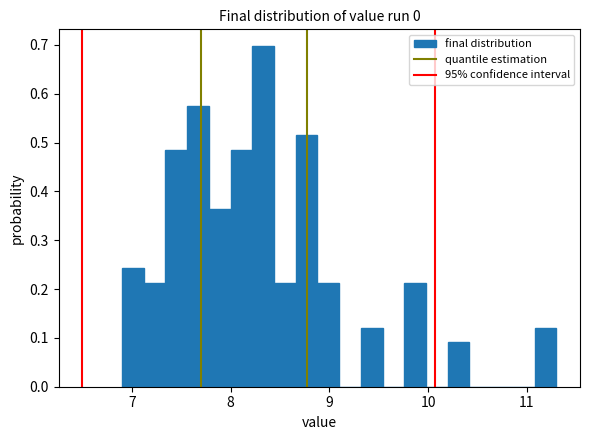

Around what value on the x-axis is the tallest bar? Give the approximate position of its centre, as read against the axis.

8.3